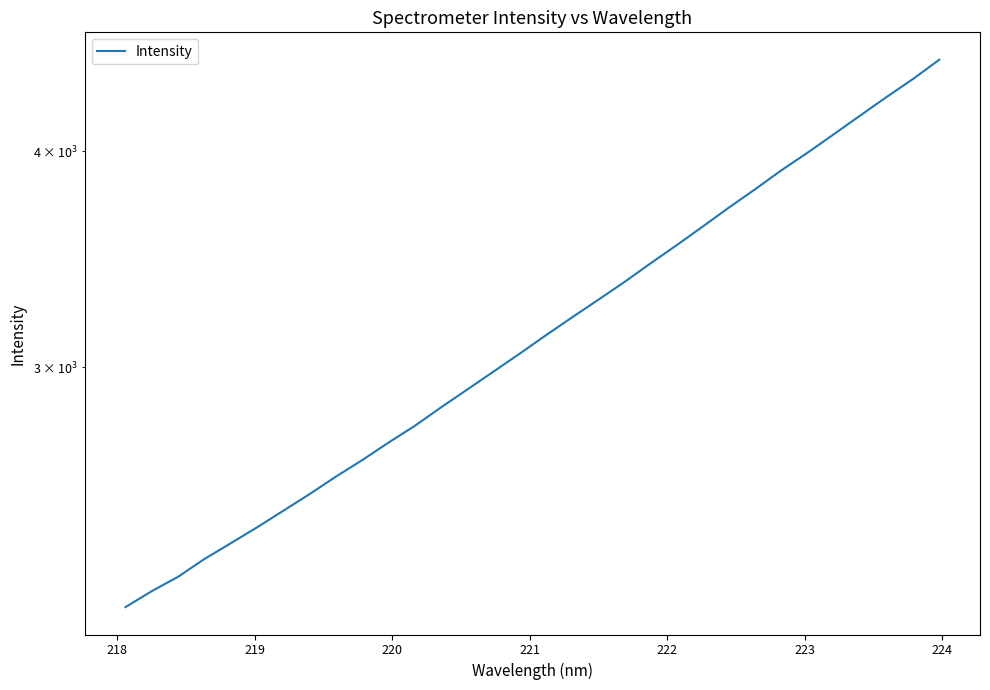

What is the maximum value shown in the chart?

4519.0